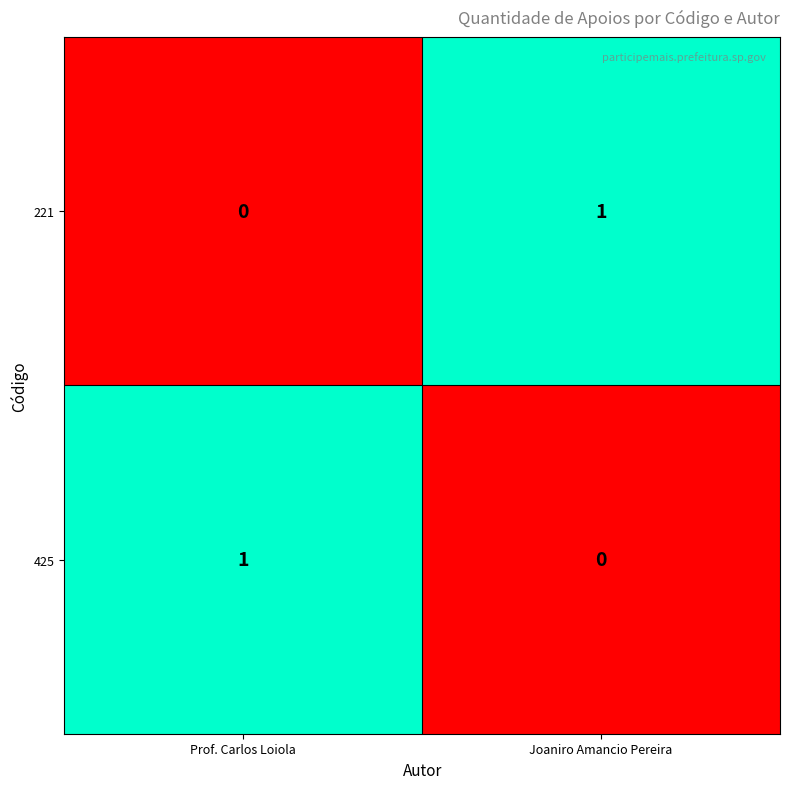

Which category has the highest value in the 425 series?

Prof. Carlos Loiola